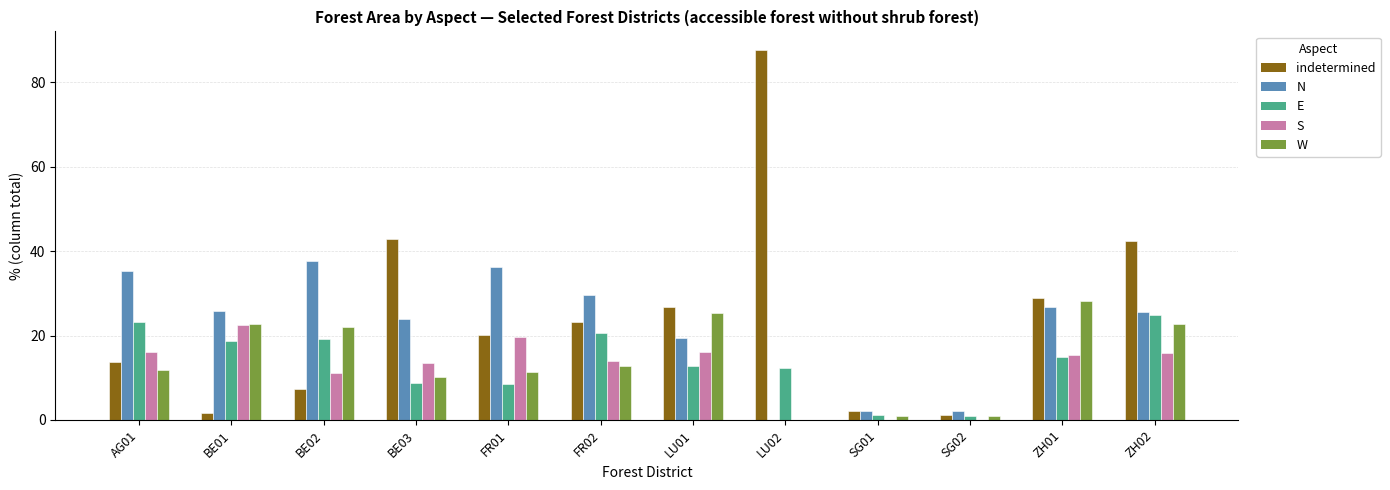

What is the total value across all series at FR01?

96.1